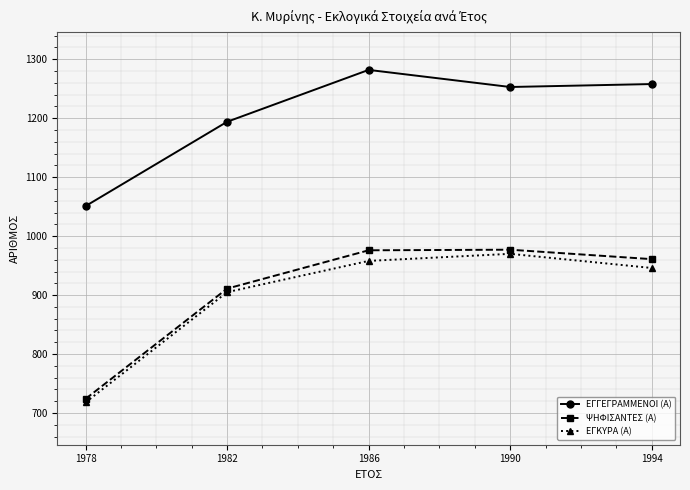

Read the ΨΗΦΙΣΑΝΤΕΣ (Α) value at 1978, to the nearest 50.

700